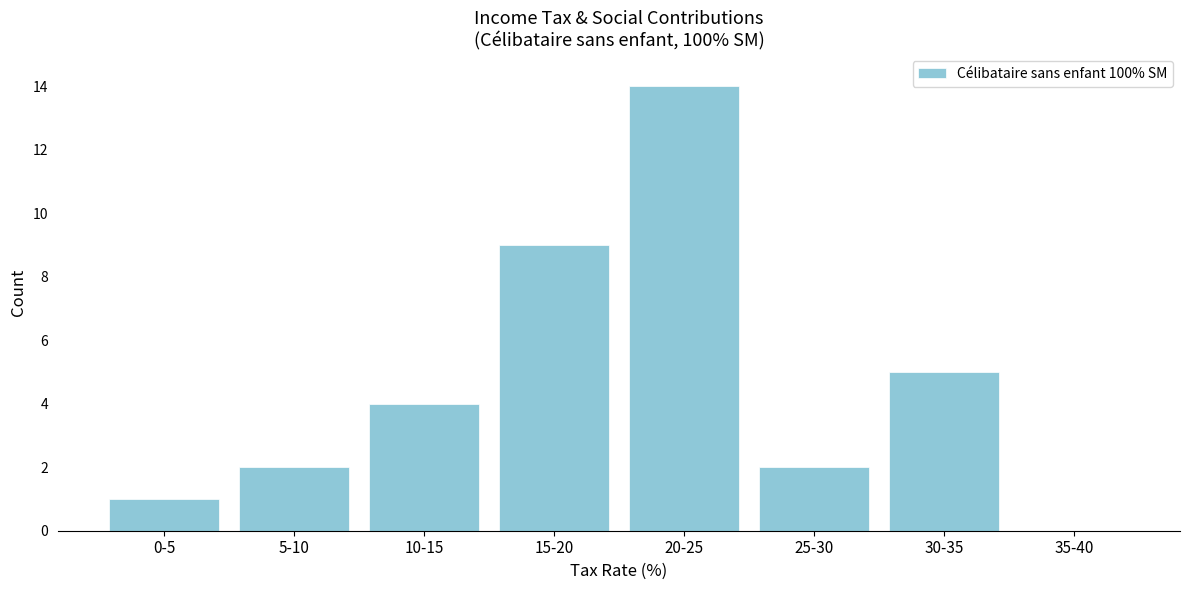

Reading right to left, list all the values displayed in this chart.

35-40=0	30-35=5	25-30=2	20-25=14	15-20=9	10-15=4	5-10=2	0-5=1